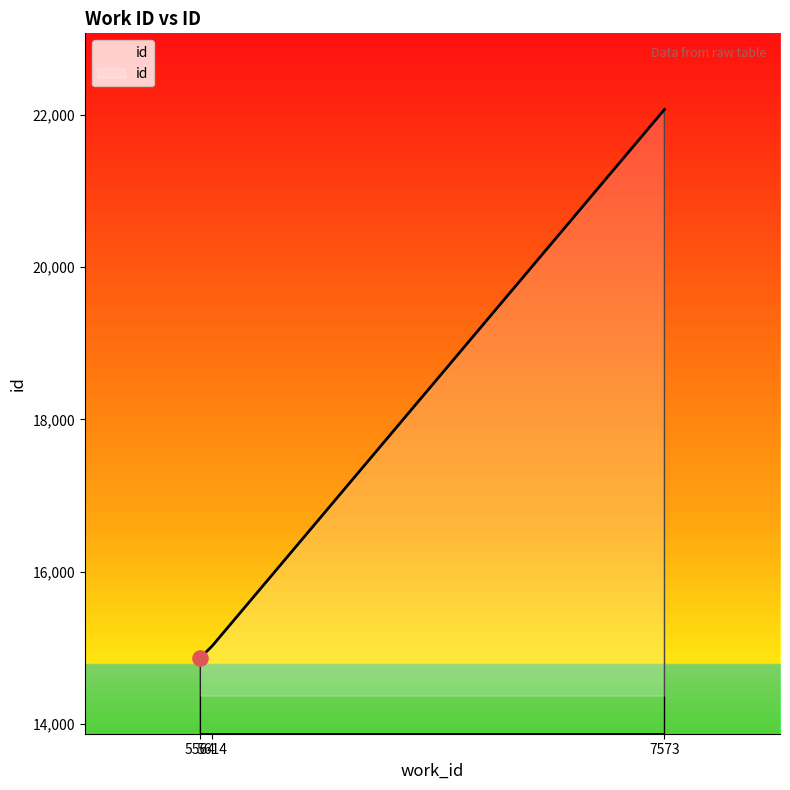

What is the difference between the maximum and minimum values?

7201.0